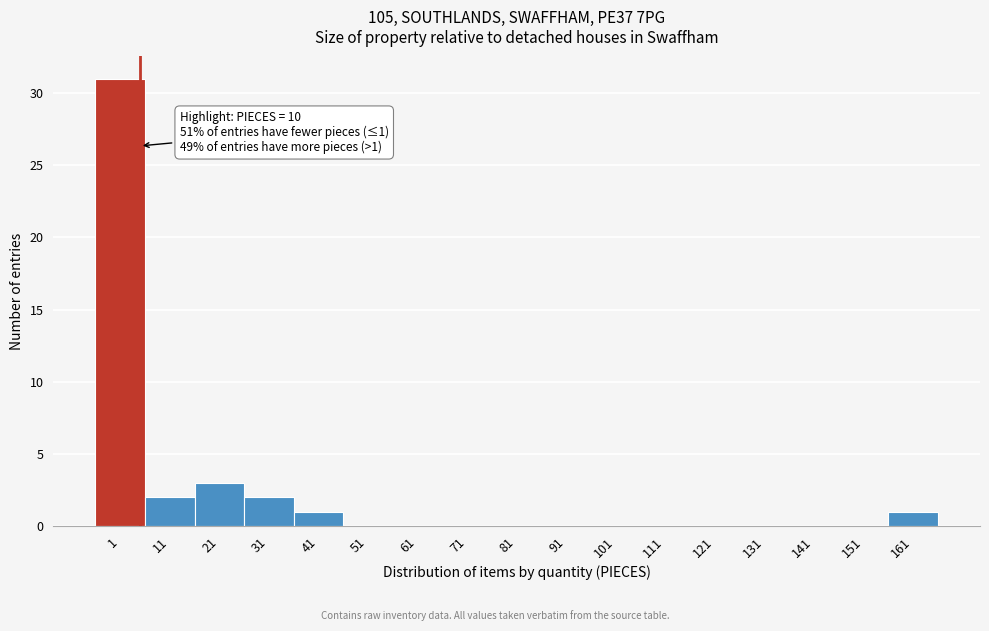

Reading left to right, transcribe all the data shown in this chart.

1=31	11=2	21=3	31=2	41=1	51=0	61=0	71=0	81=0	91=0	101=0	111=0	121=0	131=0	141=0	151=0	161=1